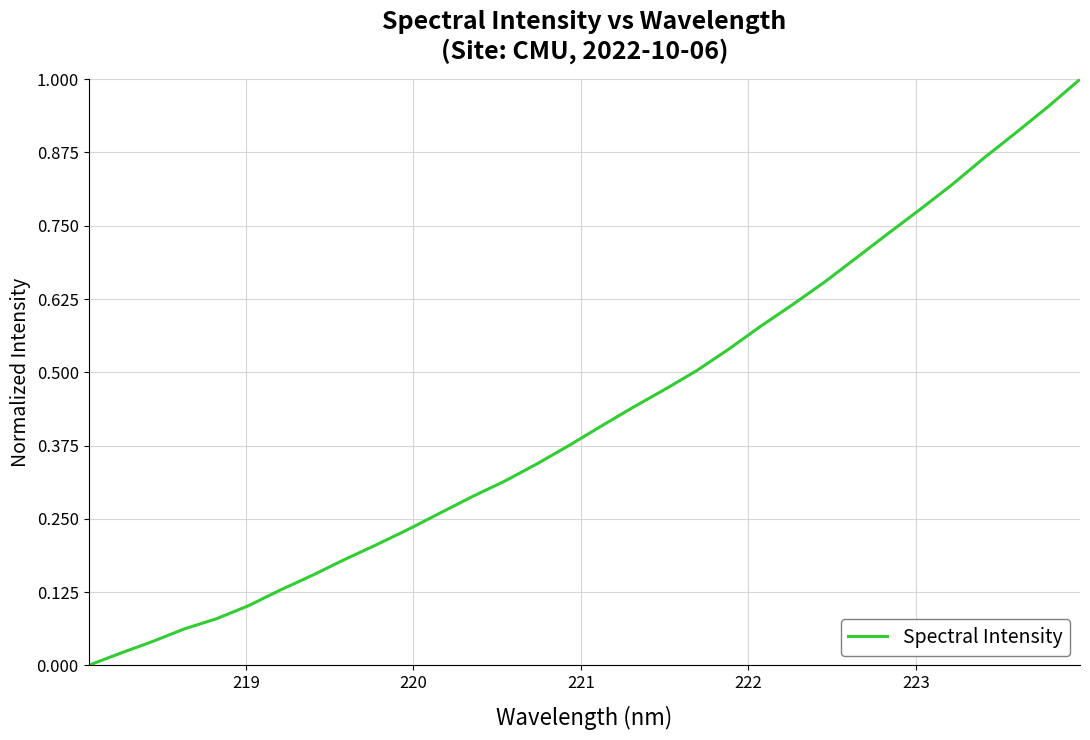

Does the chart display data point markers on the line(s)?

No